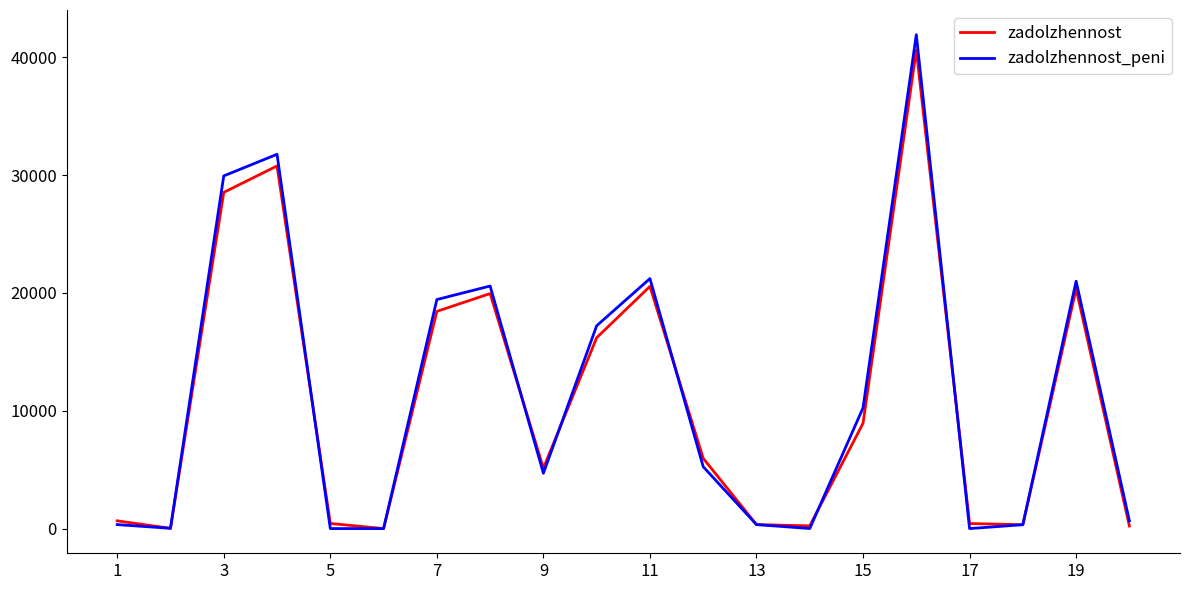

Which series has the widest spread of values?

zadolzhennost_peni